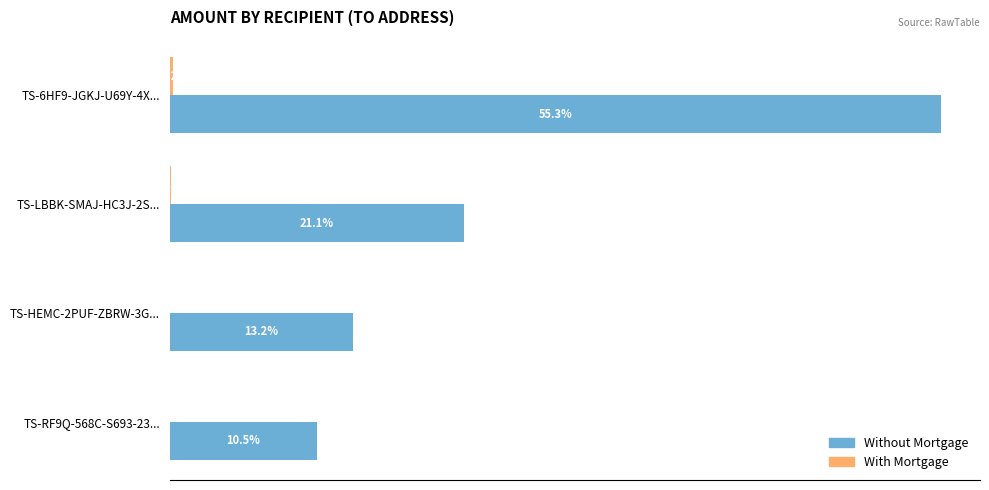

How many bars are there in total?

8